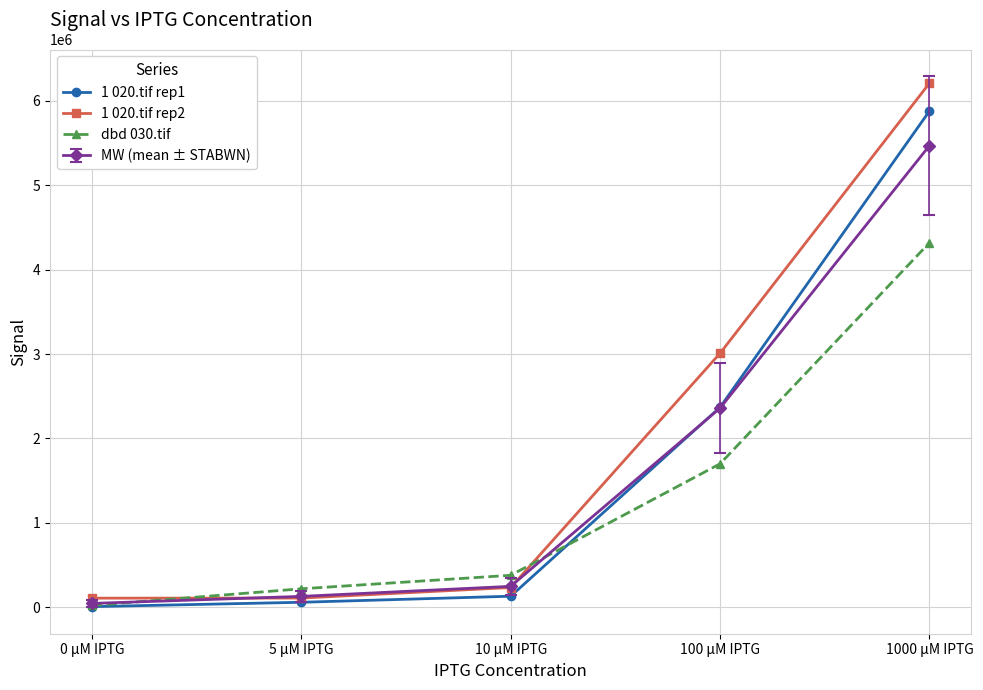

What is the difference between the highest and lowest values at 1000 µM IPTG?

1890000.0